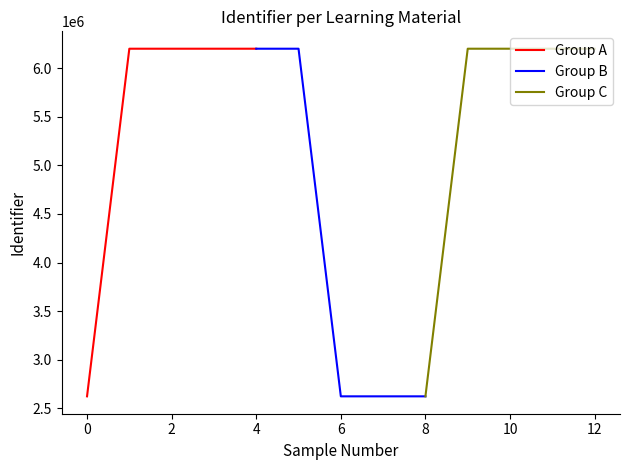

True or false: Group B and Group A intersect in this chart.

True